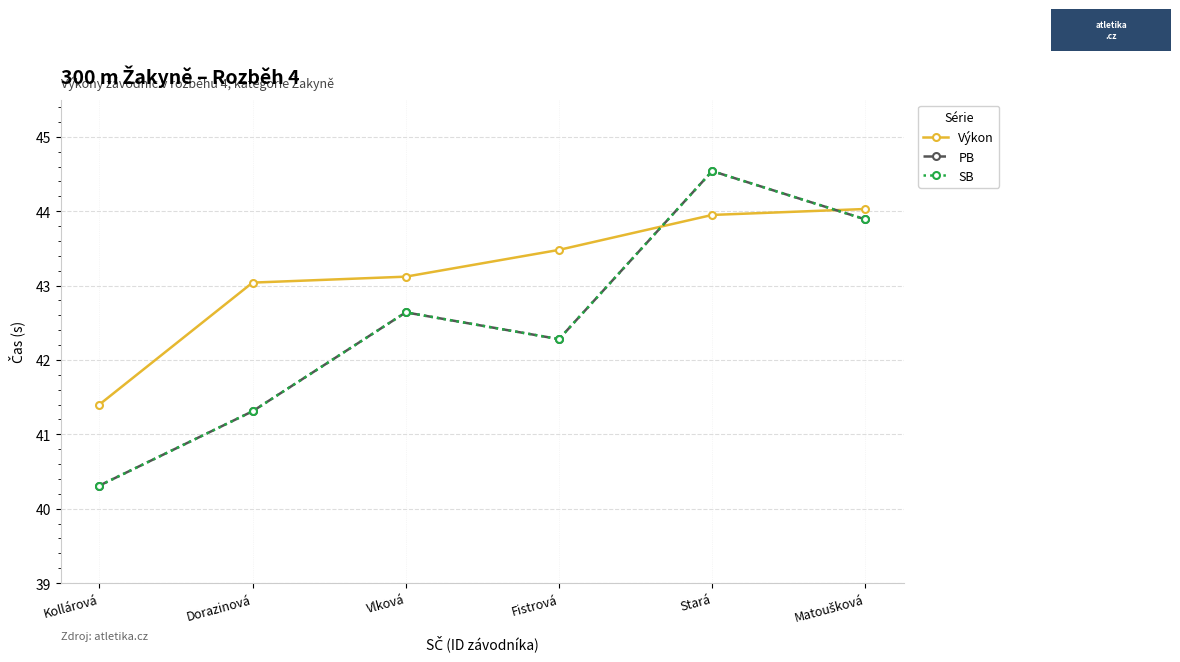

In PB, how many points are higher than both neighbors (excluding endpoints)?

2